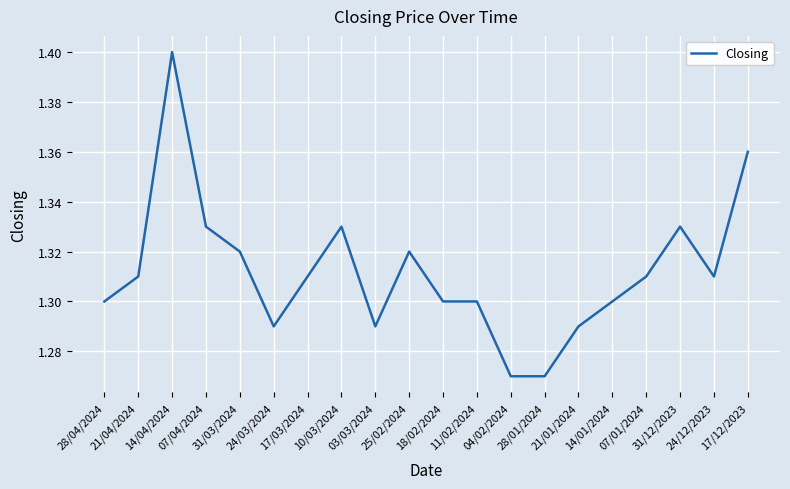

What is the greatest value displayed?

1.4